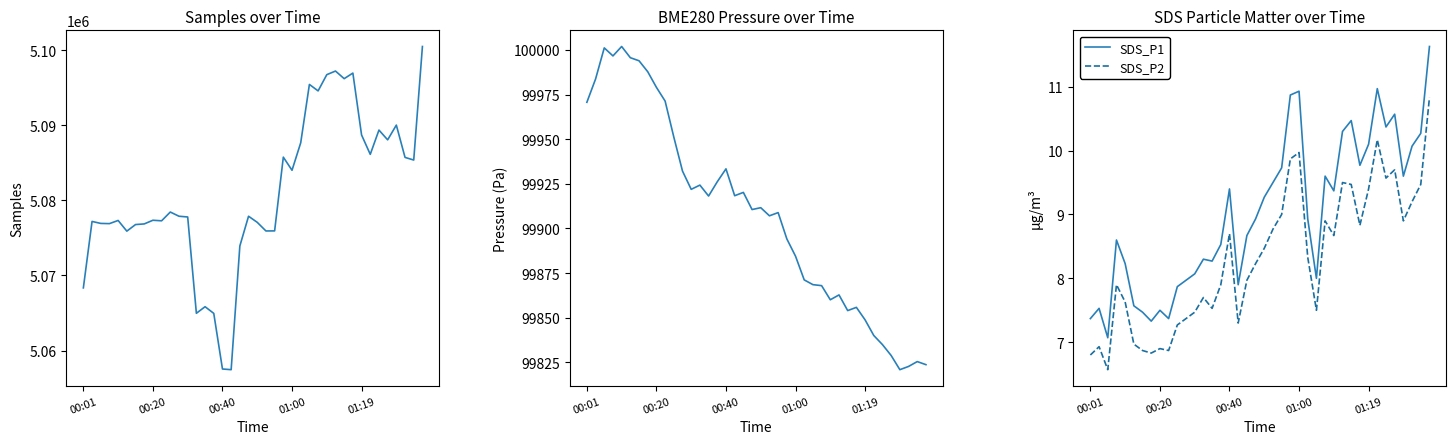

How many interior local peaks does the SDS_P1 series have?

10